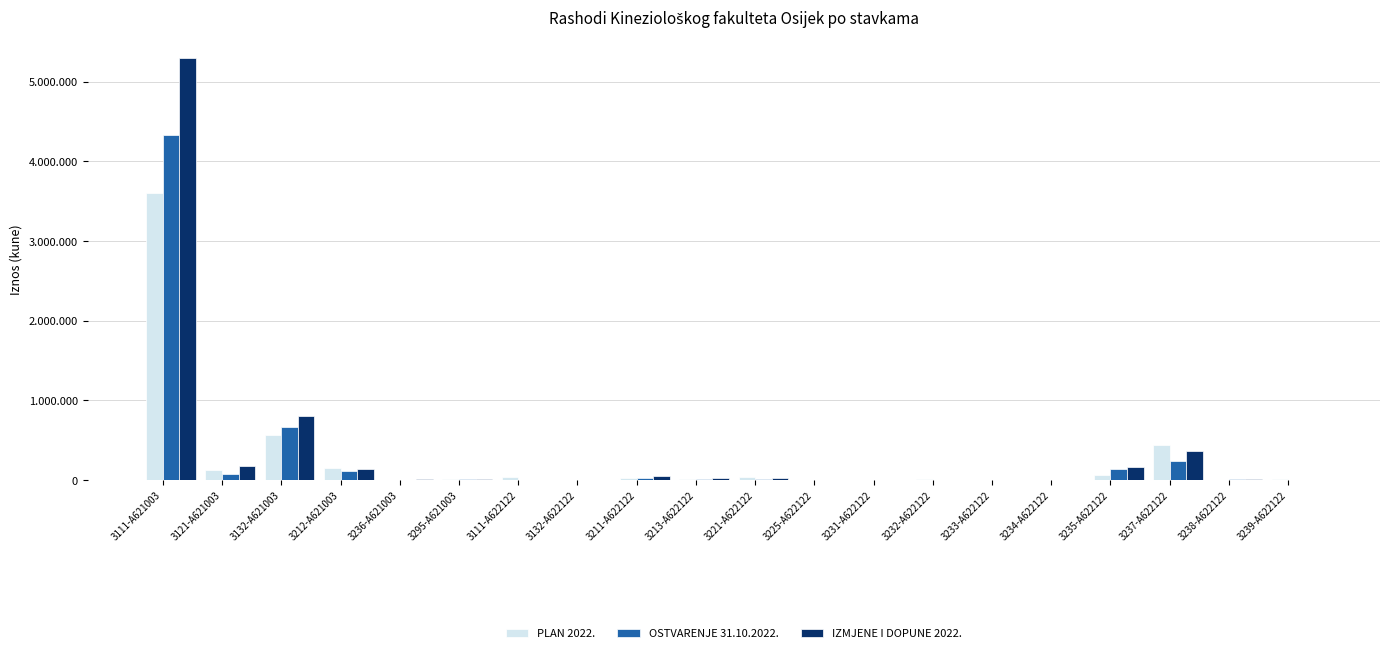

Does the chart contain stacked bars?

No